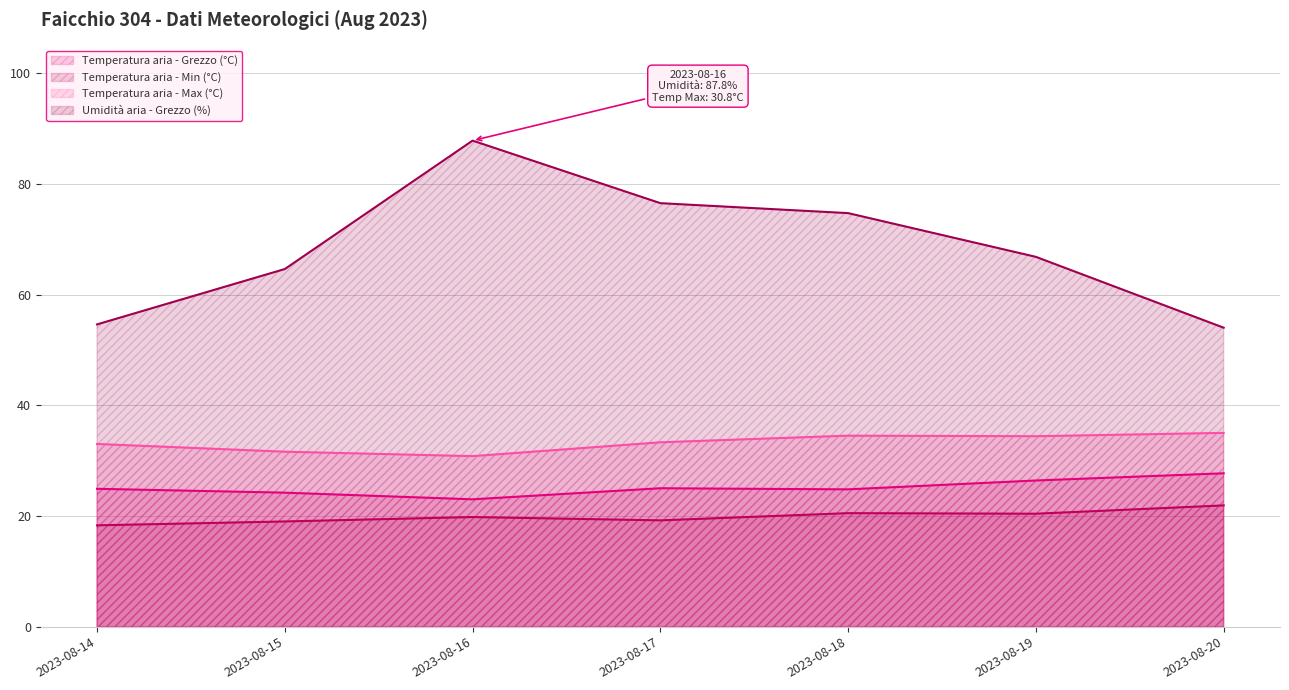

What are all the series names shown in the legend?

Temperatura aria - Grezzo (°C), Temperatura aria - Min (°C), Temperatura aria - Max (°C), Umidità aria - Grezzo (%)